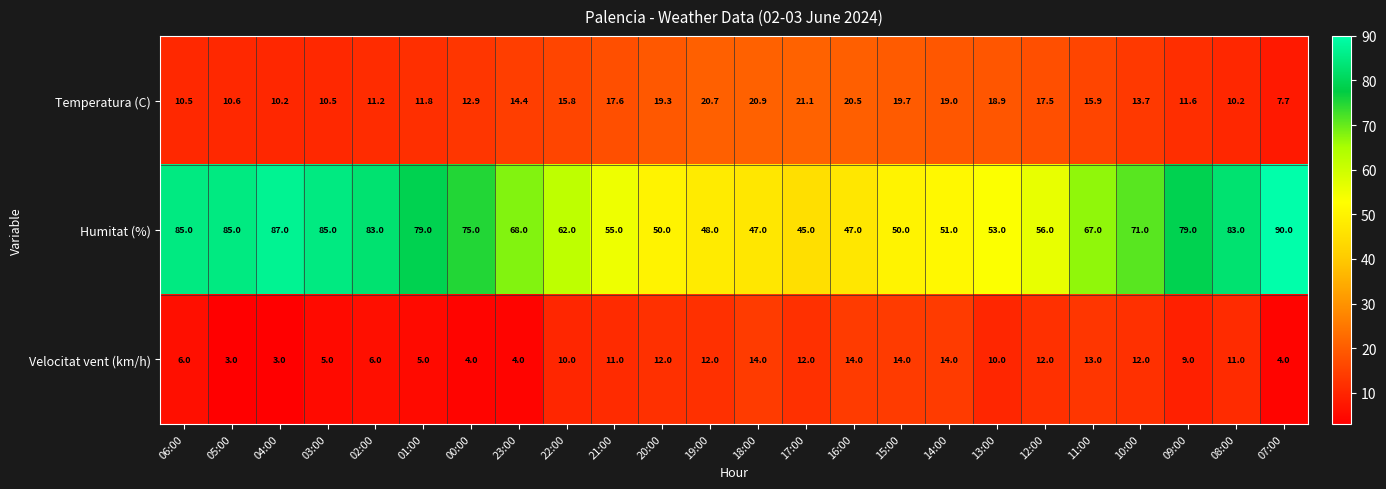

What is the spread (max minus min) of values at 00:00?

71.0